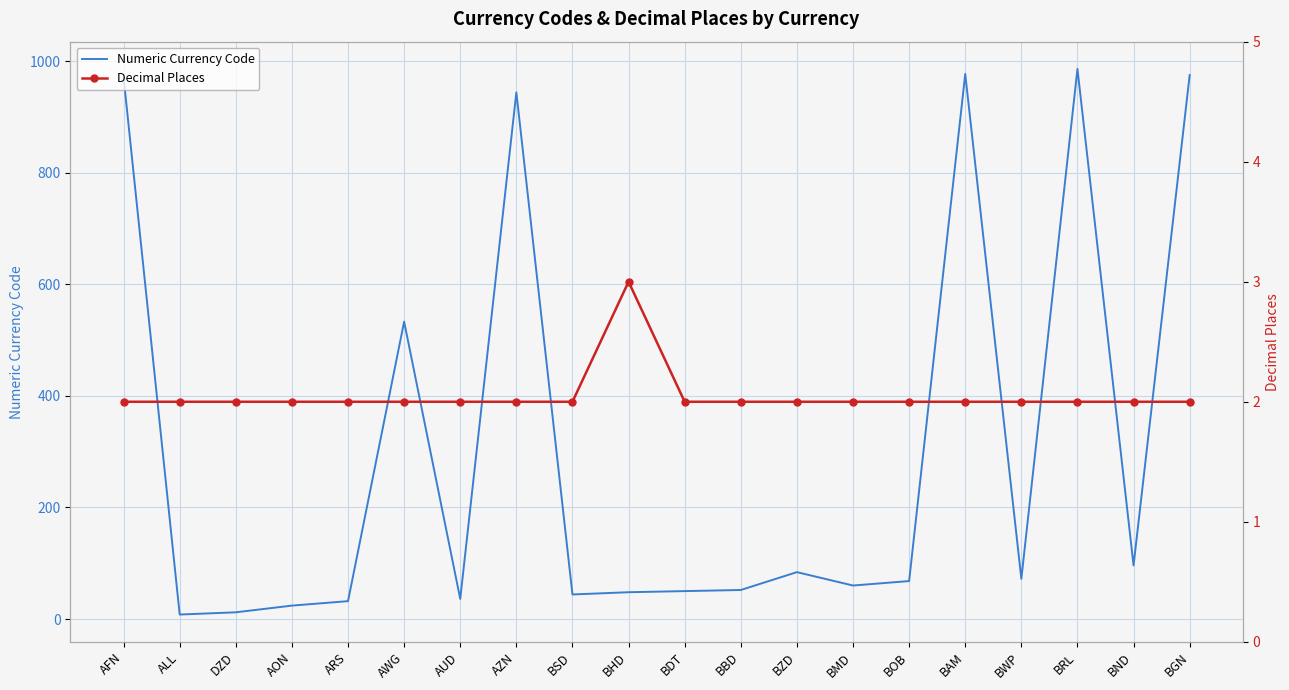

Where is Numeric Currency Code nearest to the value 497?

AWG